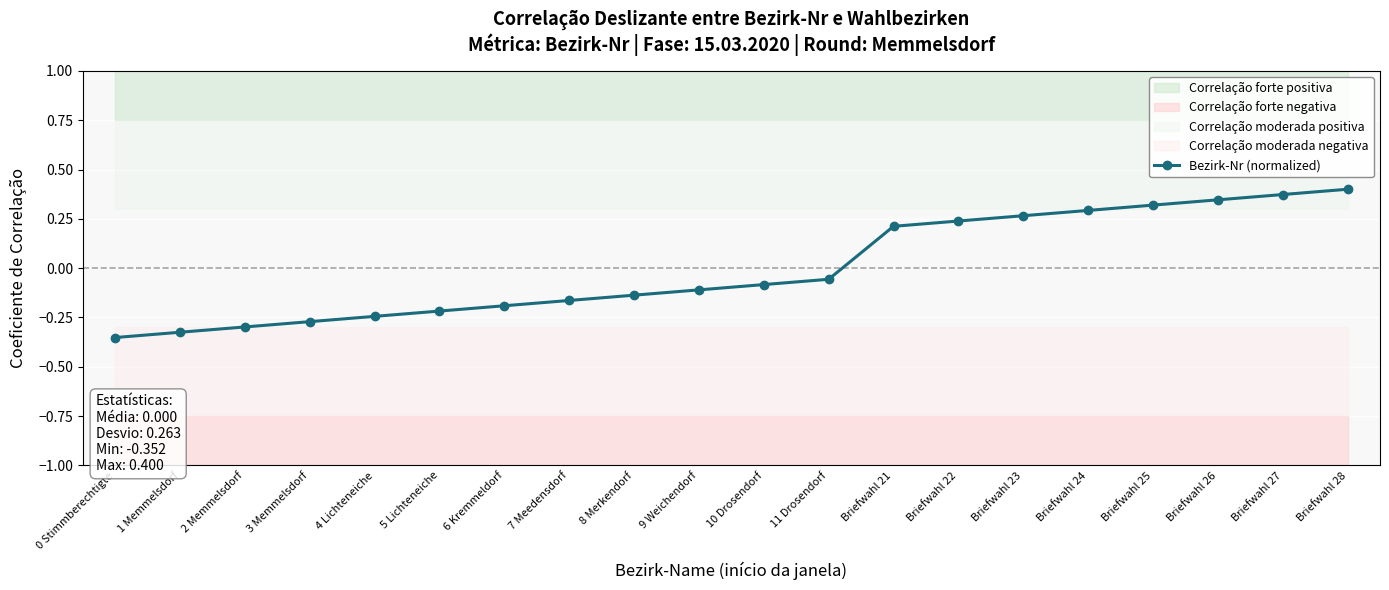

What is the approximate value at 1 Memmelsdorf?

-0.3